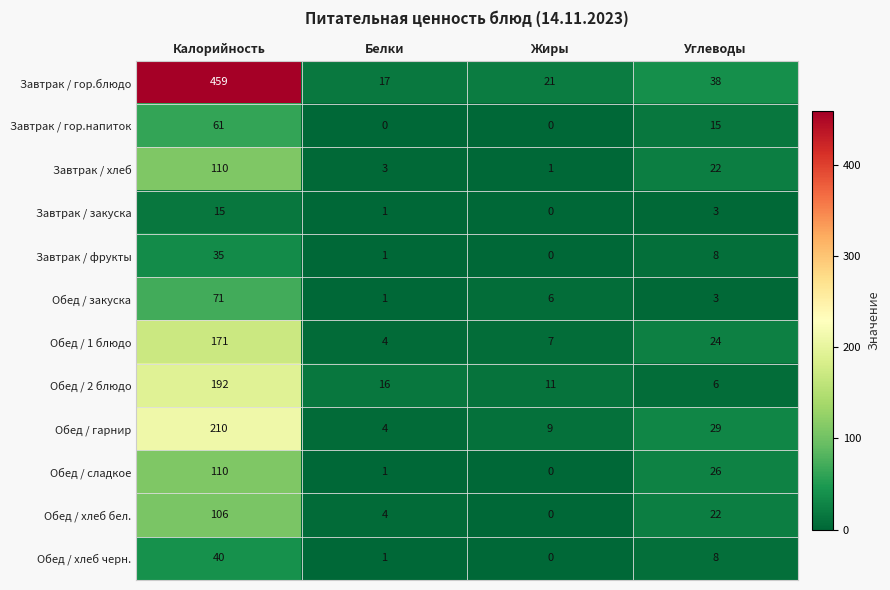

Which series has the largest range (max minus min)?

Завтрак / гор.блюдо